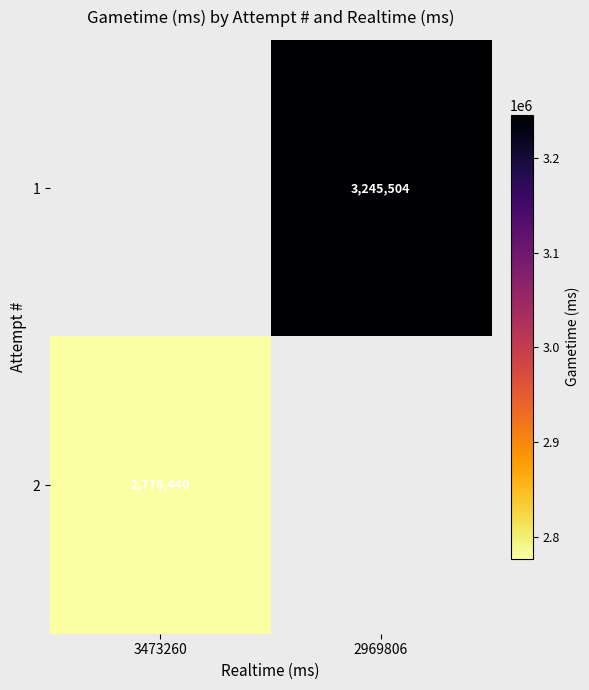

The 2 series shows 1341239 at 3473260. True or false?

False